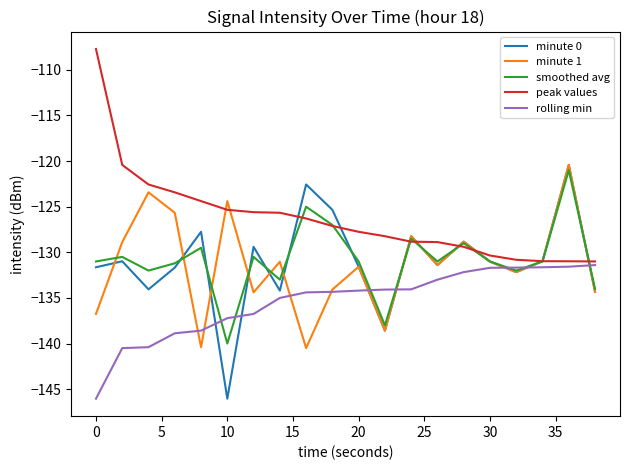

What is the greatest value displayed?

-107.7